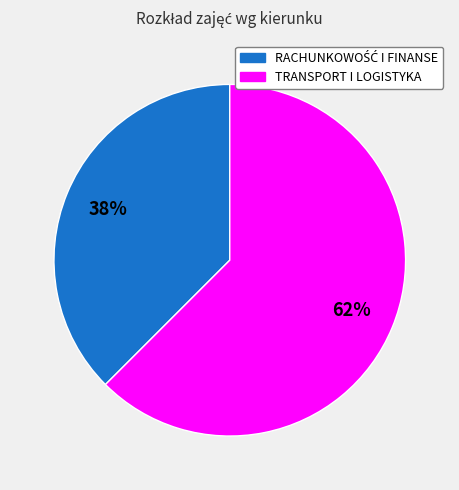

To the nearest percent, what is the average slice percentage?

50%